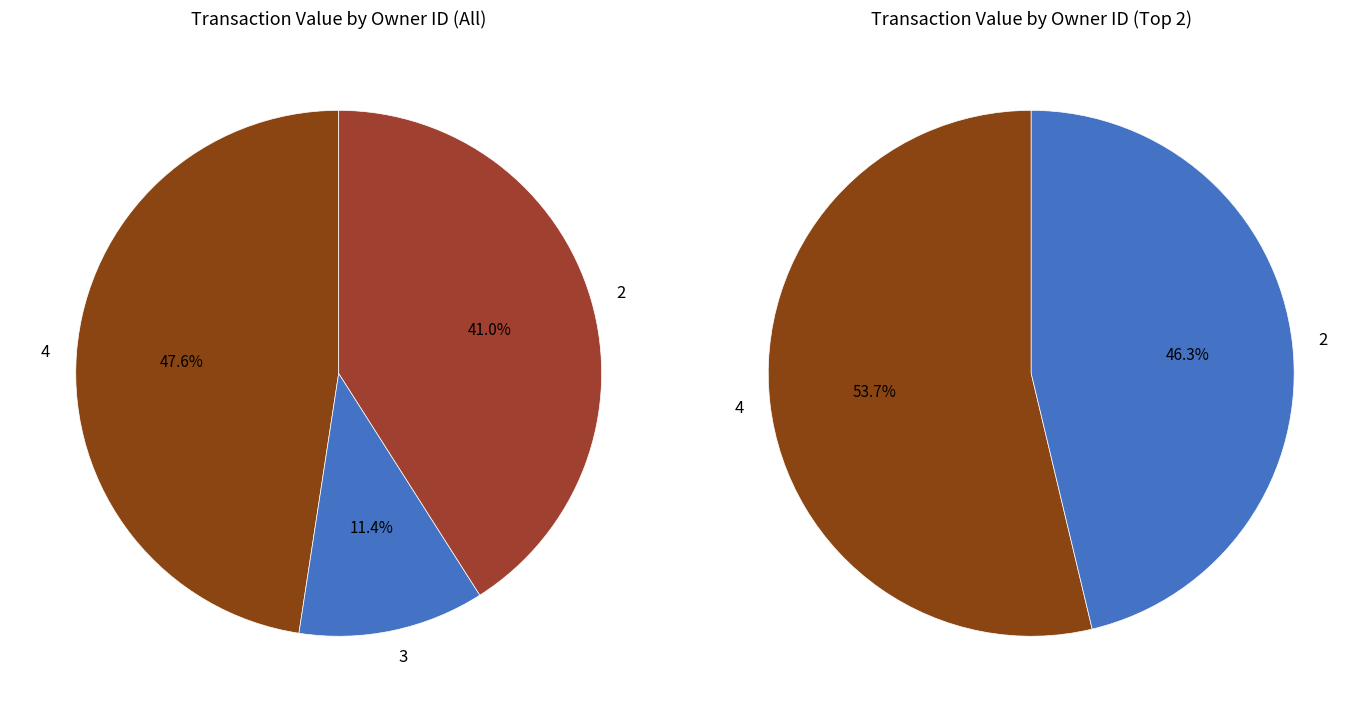

Which slice is the smallest?

2